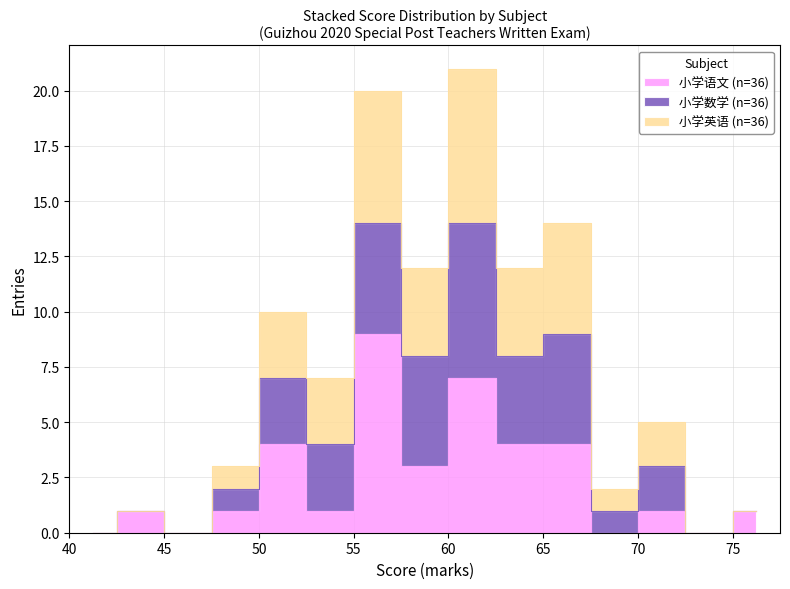

What is the value of the 小学英语 point at the 34th from the left?

67.0